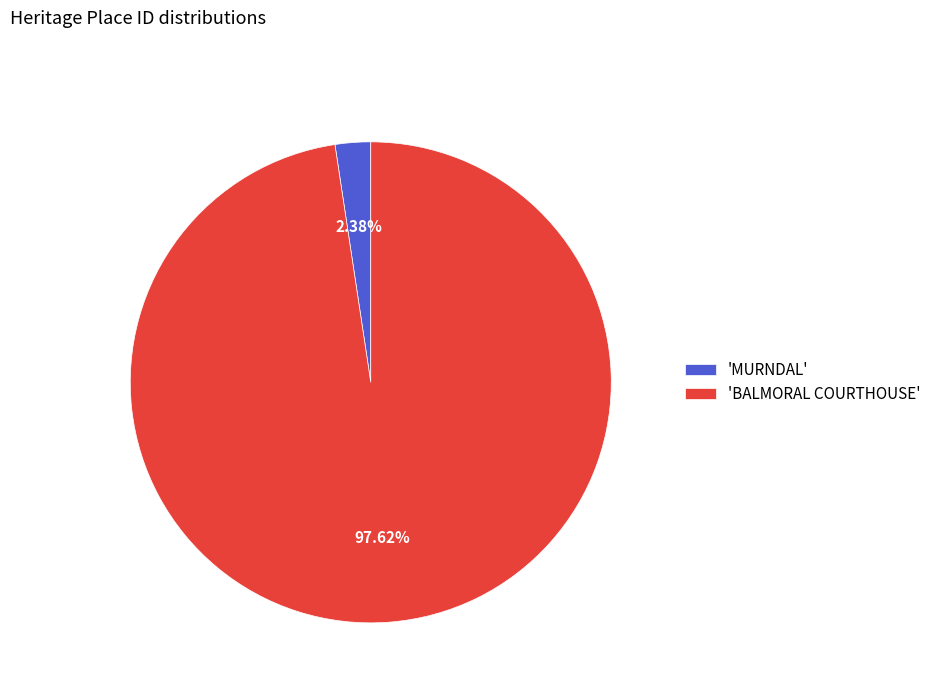

Which category accounts for the majority?

'BALMORAL COURTHOUSE'